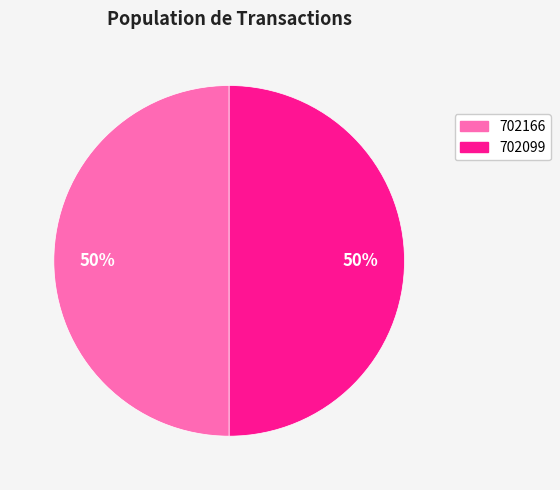

True or false: 702166 accounts for 61% of the total.

False